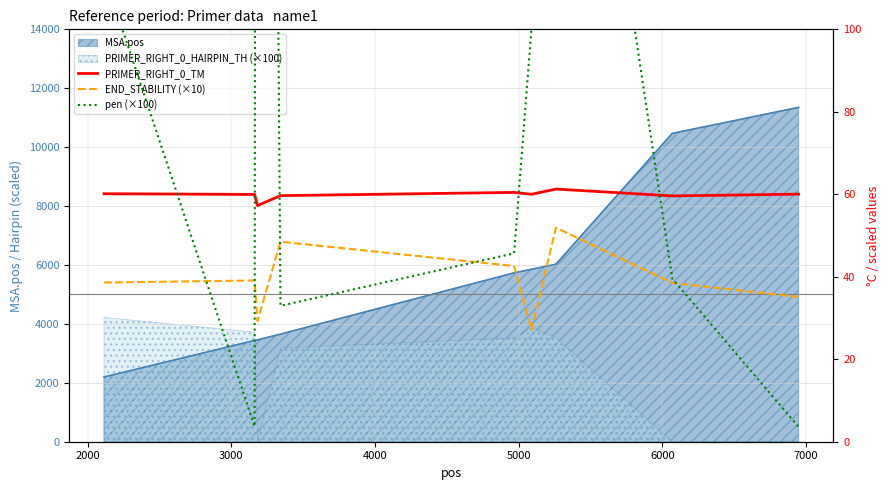

Which series has the largest total across all categories?

pen (×100)